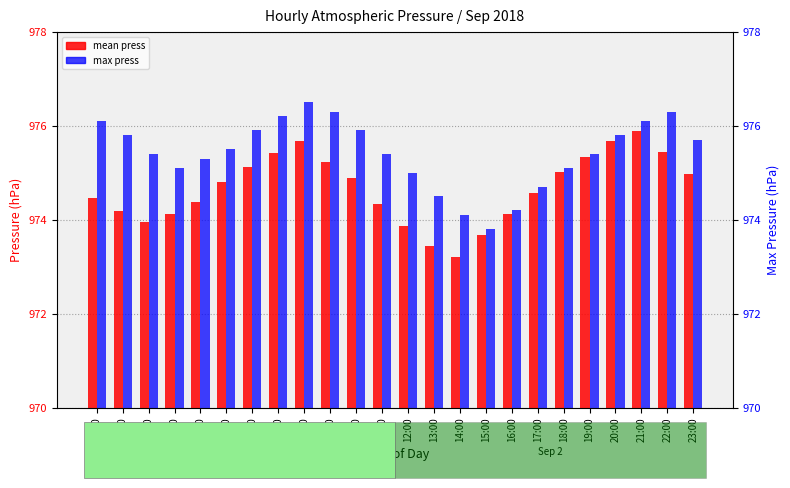

Rank the series by their average value, from lowest to highest.

mean press, max press